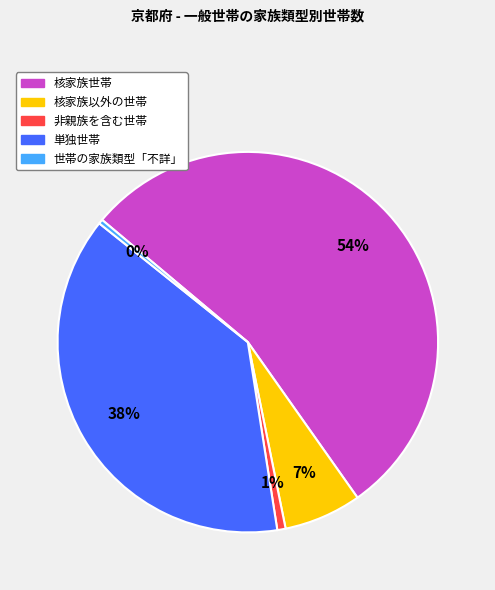

Is 単独世帯 the majority of the pie?

No